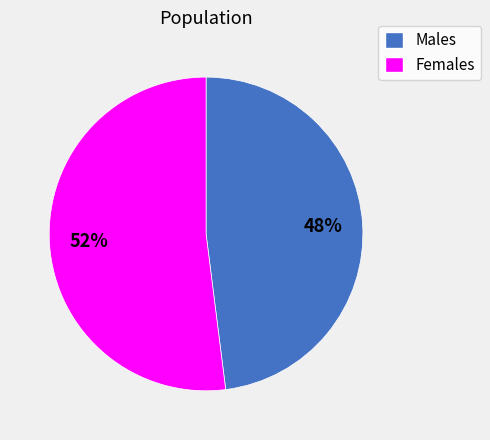

To the nearest percent, what is the difference between the largest and smallest slice percentages?

4%